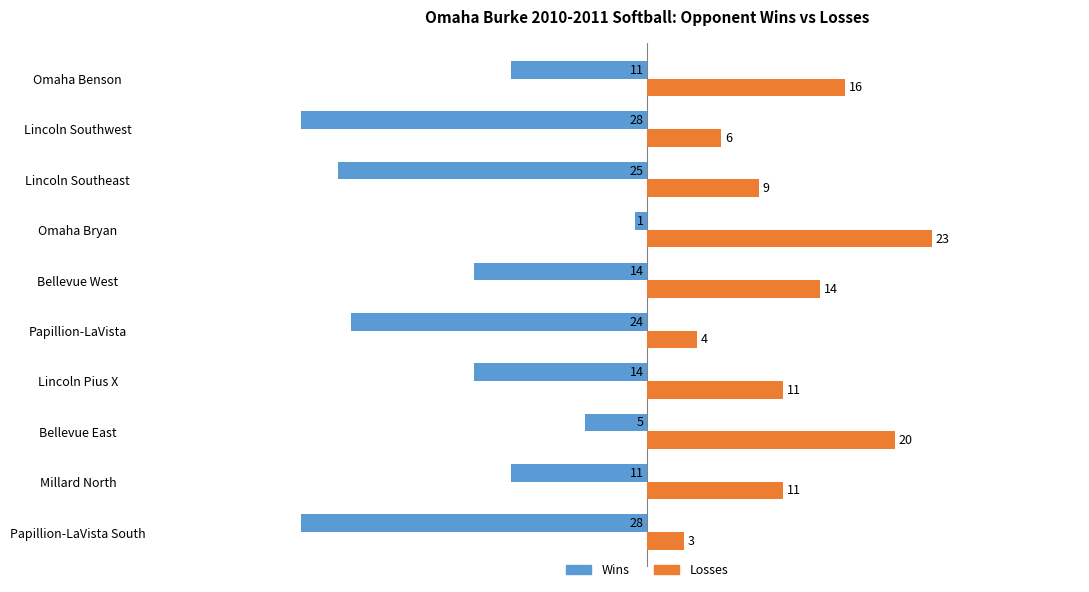

The value of Losses at Bellevue East is 20. True or false?

True